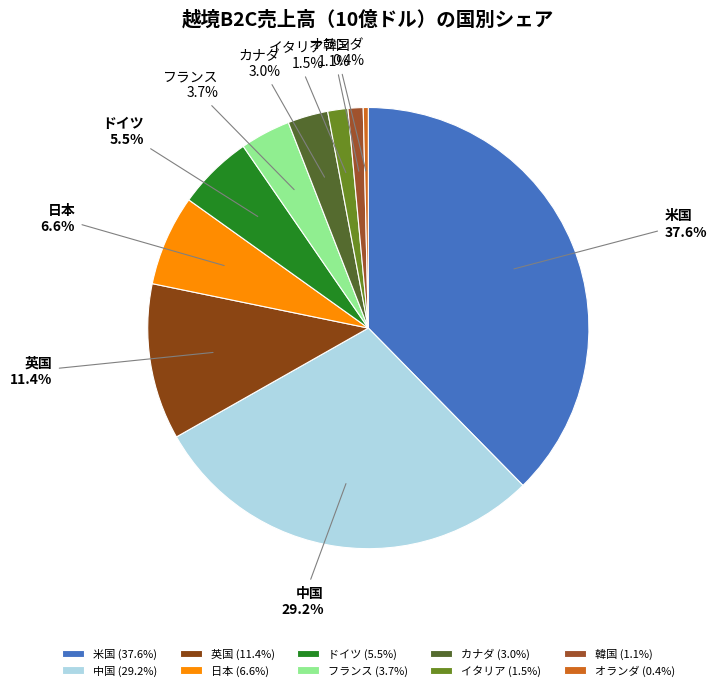

To the nearest percent, what is the difference between the イタリア and ドイツ slice percentages?

4%